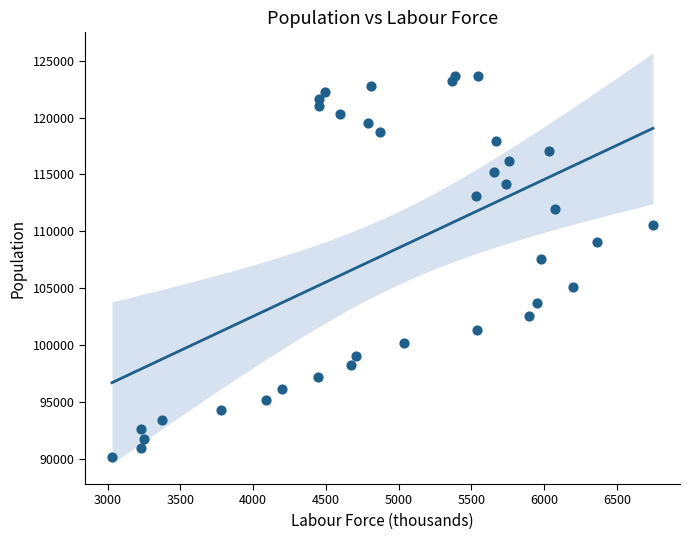

What Y value in the scatter plot is closest to 106891?

107595